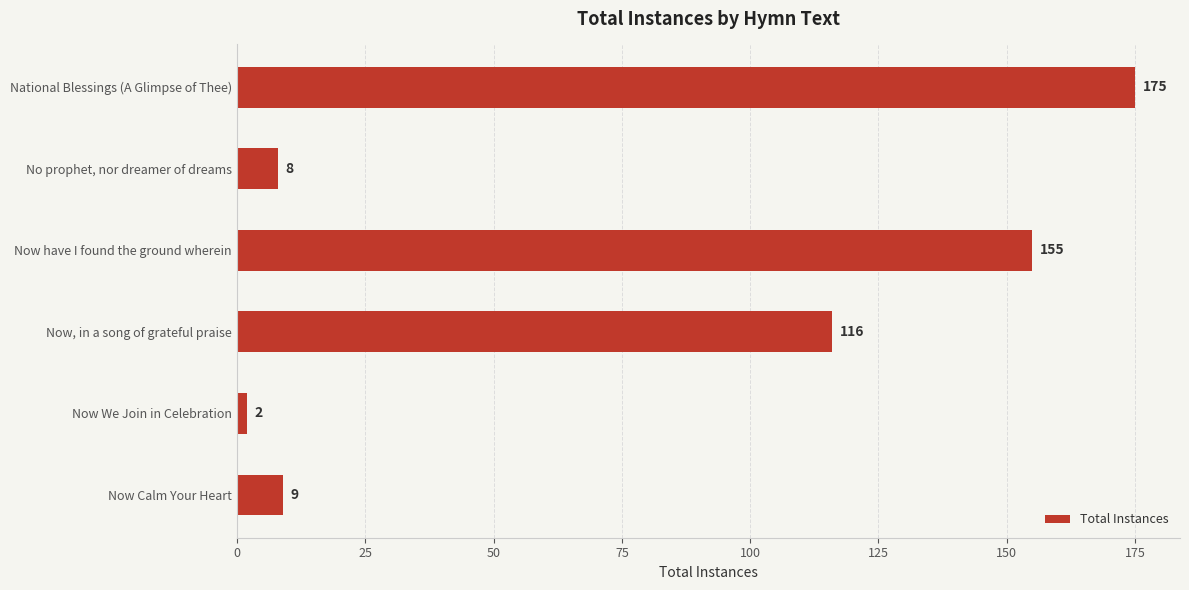

The chart shows a value of 176 at Now, in a song of grateful praise. True or false?

False